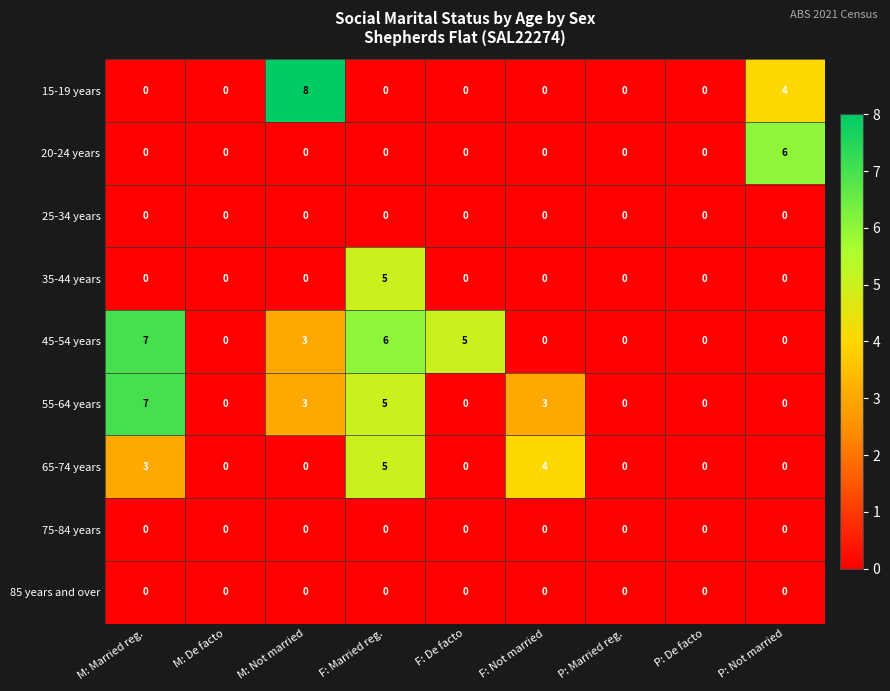

What is the difference between the second highest and minimum values in the 45-54 years series?

6